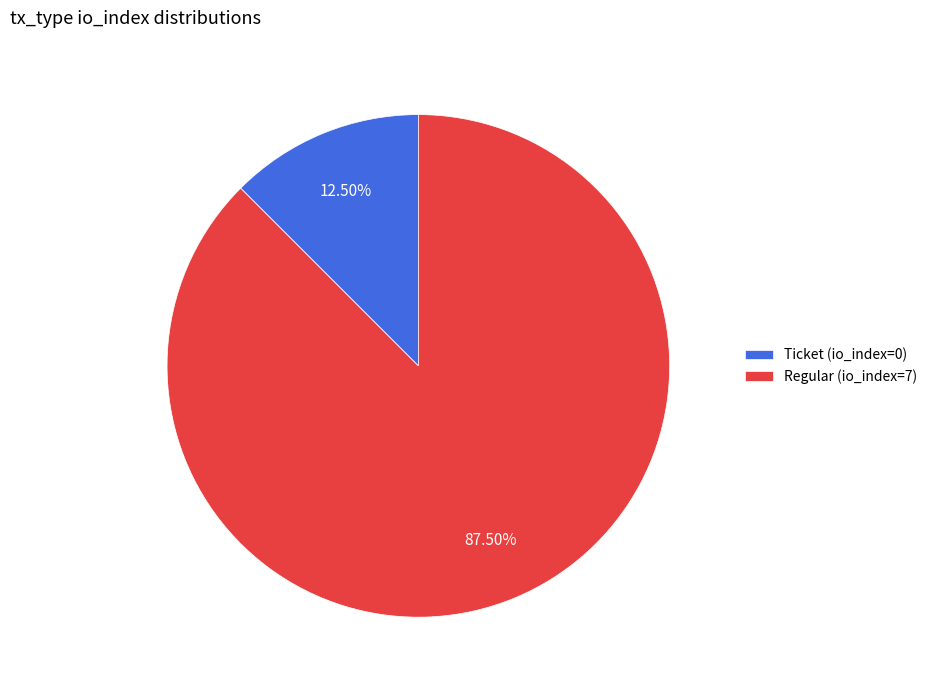

How much of the chart is everything except Ticket (io_index=0)?

87.5%